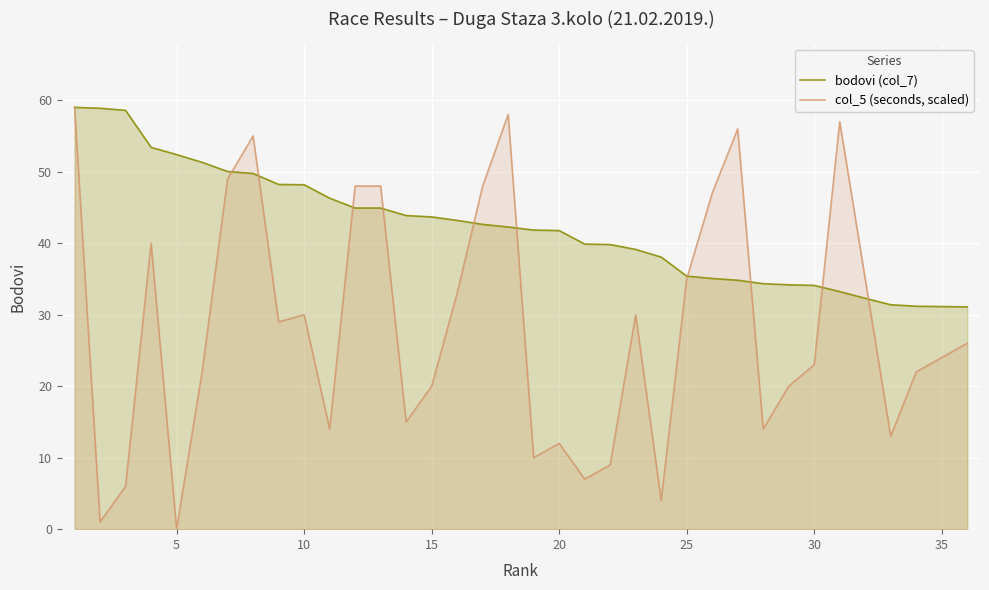

How many data points in bodovi (col_7) are above 42?

18